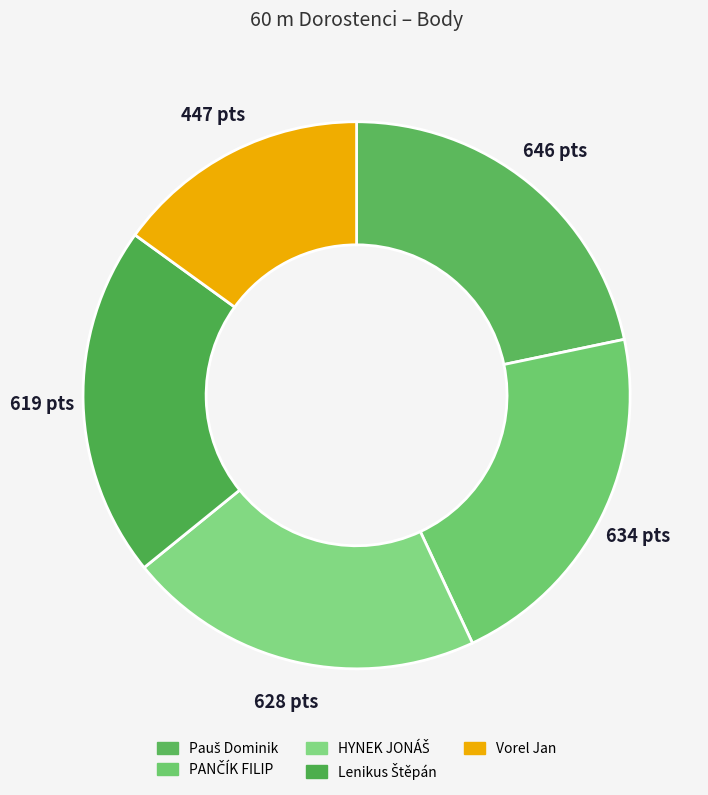

The Lenikus Štěpán slice represents 21% of the pie. True or false?

True